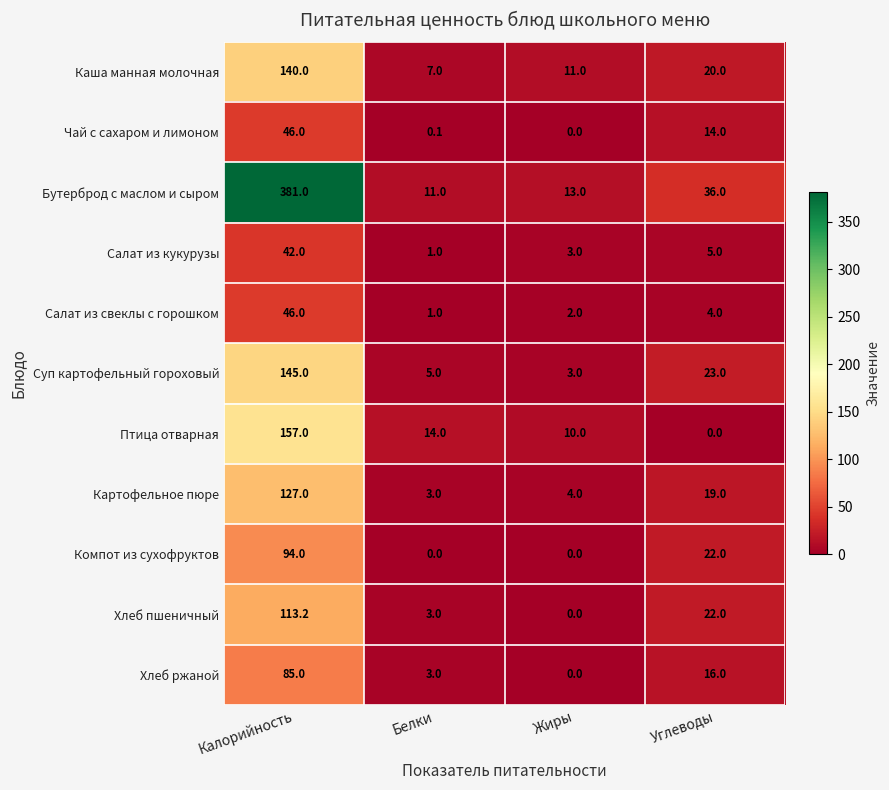

Is it true that Чай с сахаром и лимоном equals 46.0 at Калорийность?

True